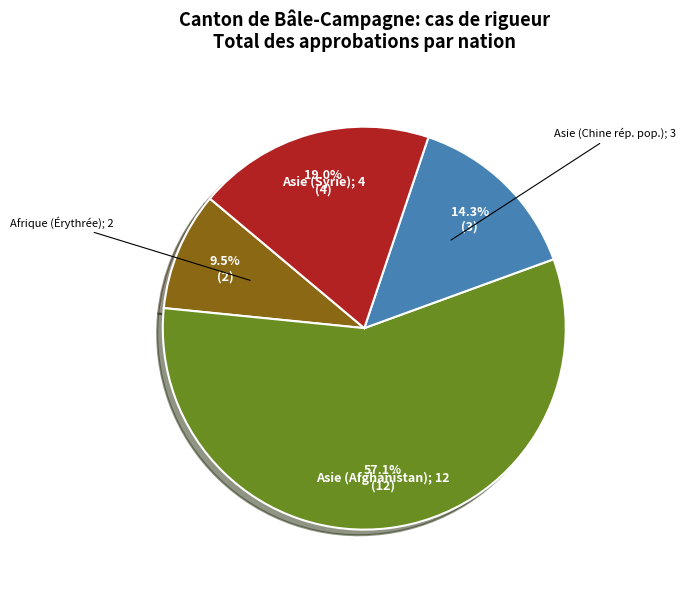

Is there a majority slice in this chart?

Yes